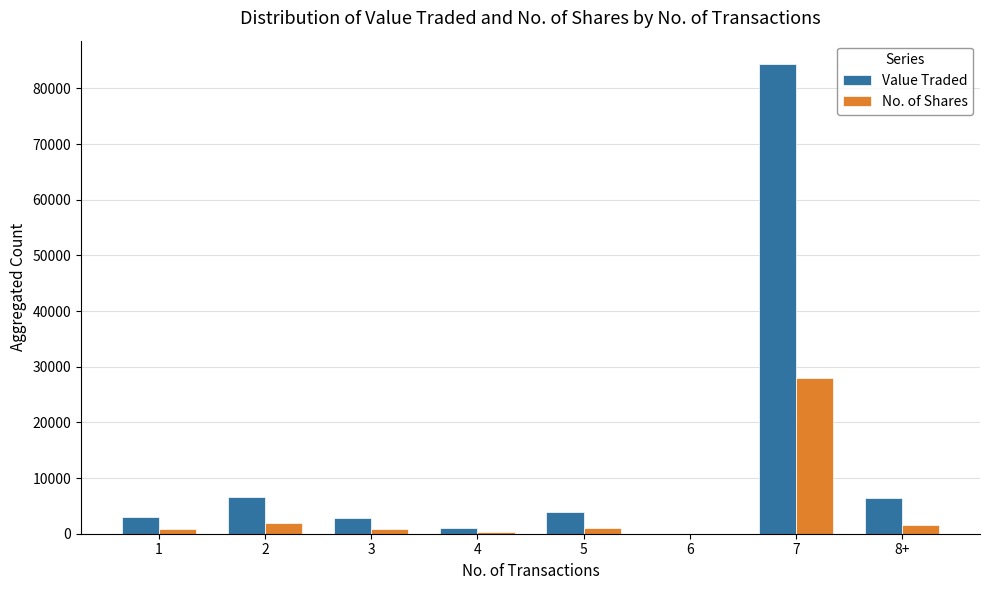

How many categories are shown in the chart?

8